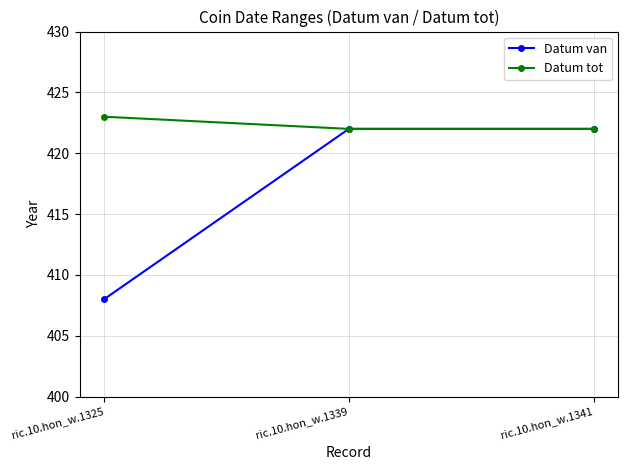

The value of Datum tot at ric.10.hon_w.1339 is 422. True or false?

True